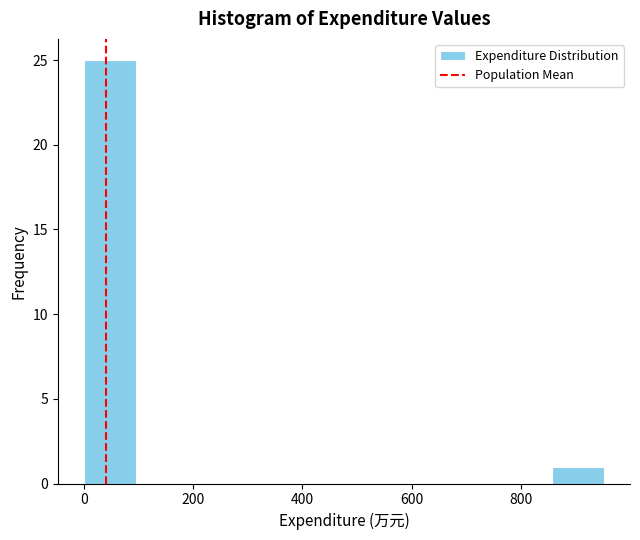

How tall is the bar that spans 860 to 960 on the x-axis? Neither the bar edges nor the heights are printed on the chart, so give them approximately, as read against the axes.

1